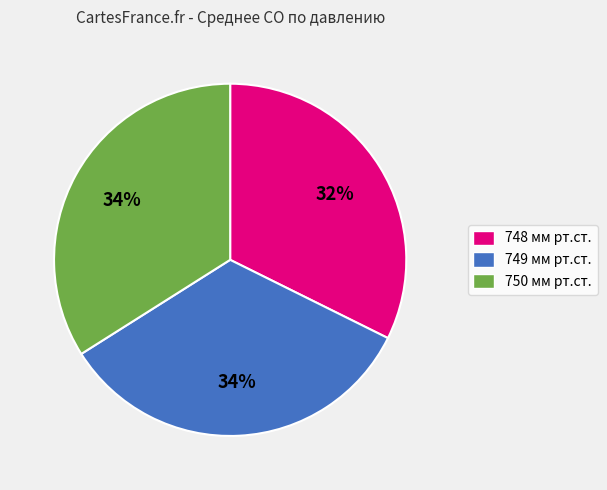

Count the number of slices in the pie.

3